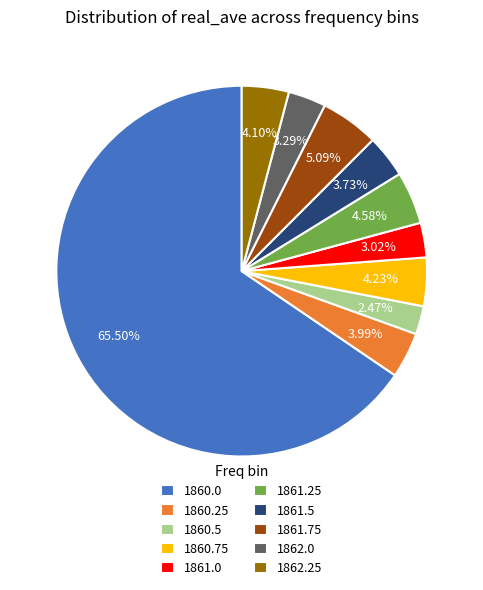

To the nearest percent, what percentage of the pie is 1861.5?

4%